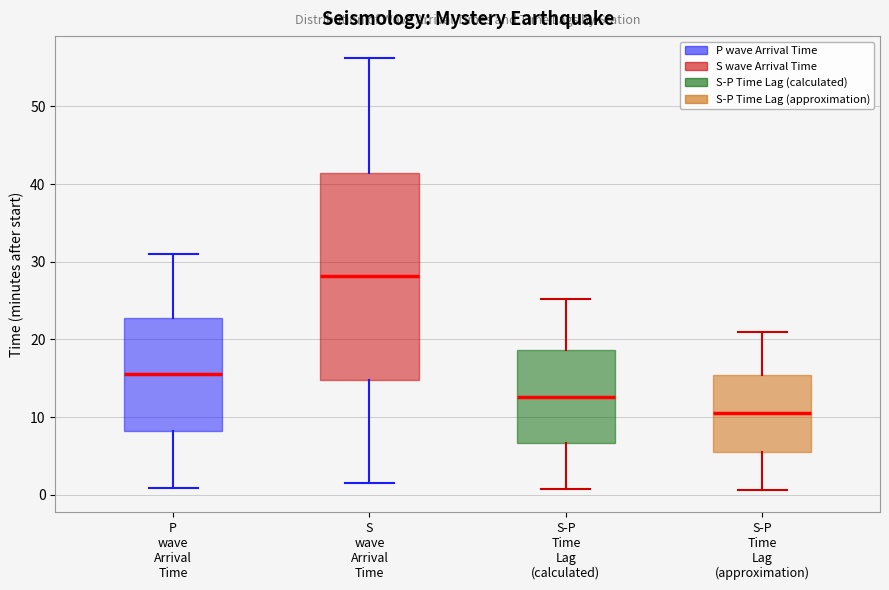

Where does the median line of the box for S-P Time Lag (approximation) sit on the y-axis? The values are not printed on the chart, so give them approximately, as read against the axis.

11